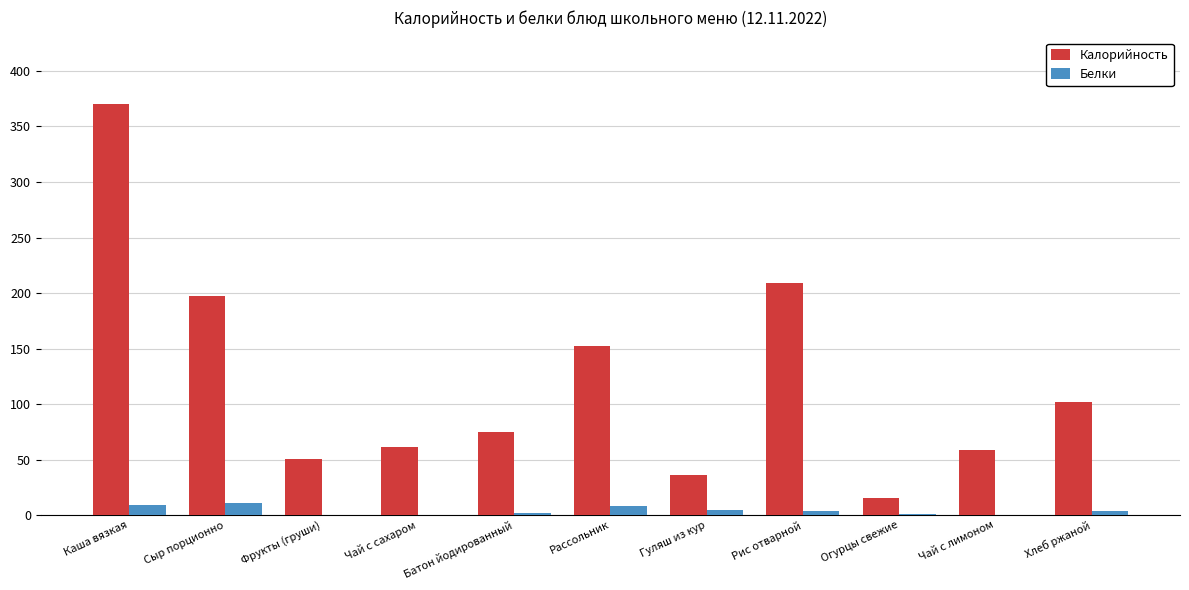

True or false: Калорийность has a value of 197.3 at Сыр порционно.

True